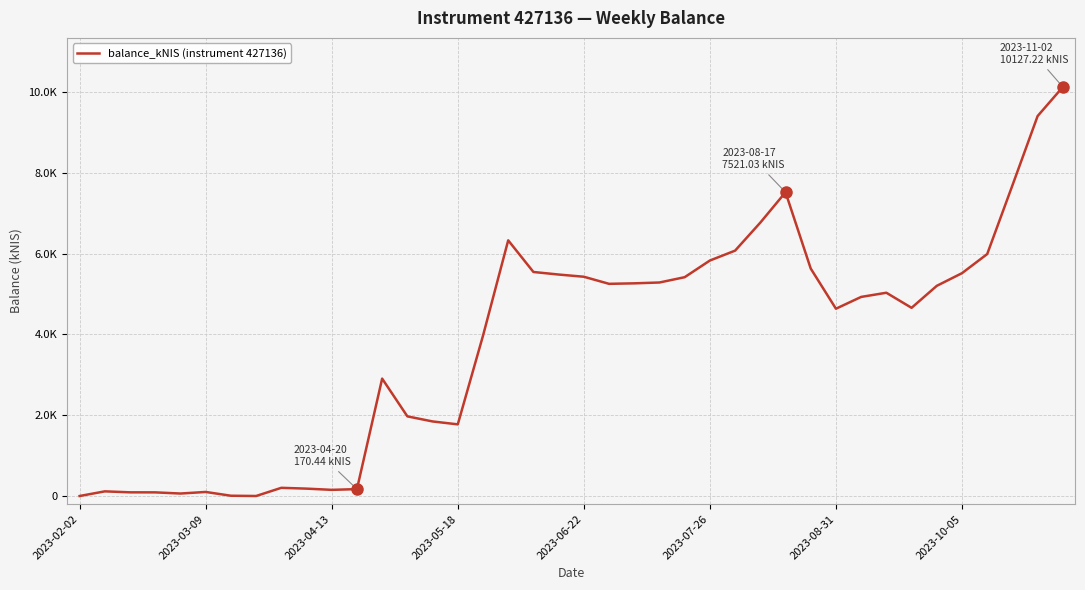

Does the chart have visible grid lines?

Yes